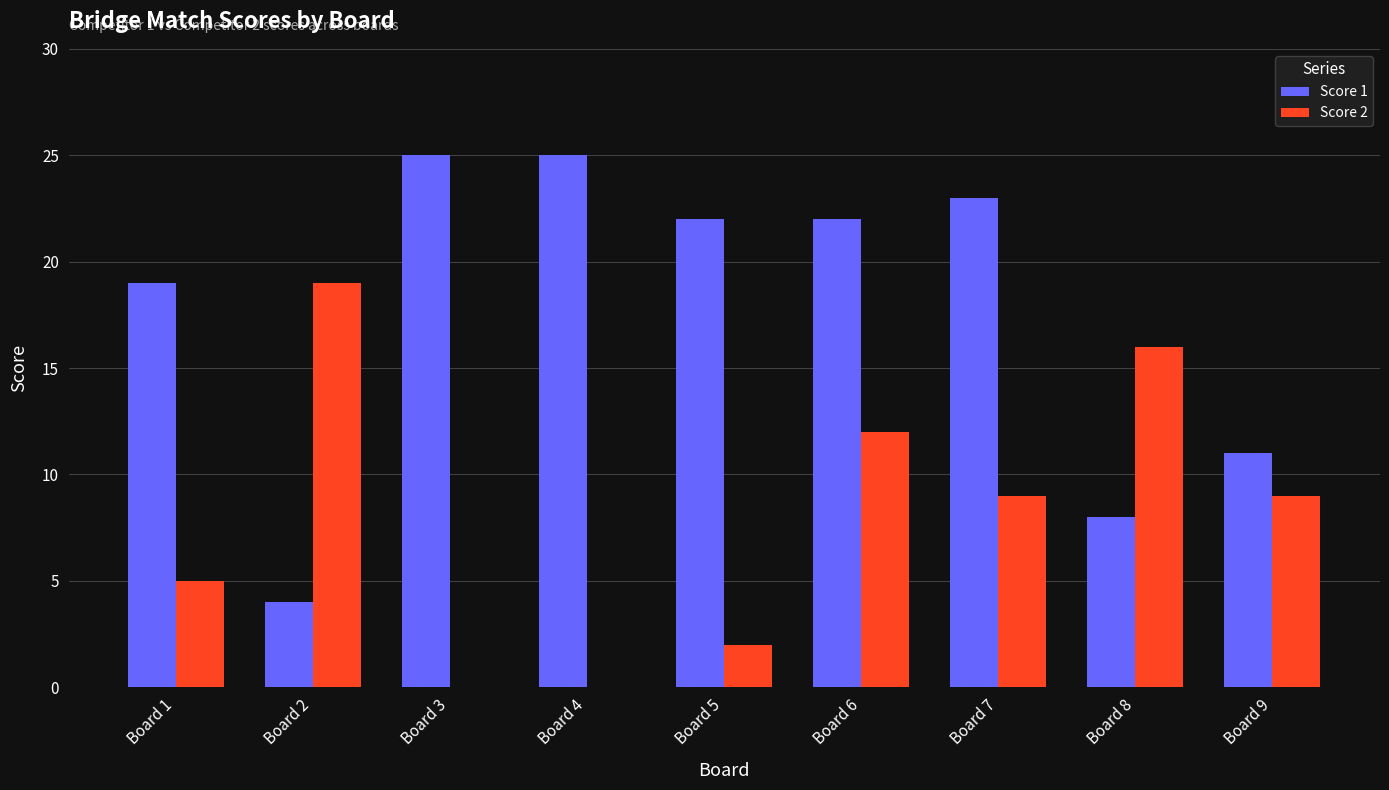

Which series has the largest total across all categories?

Score 1